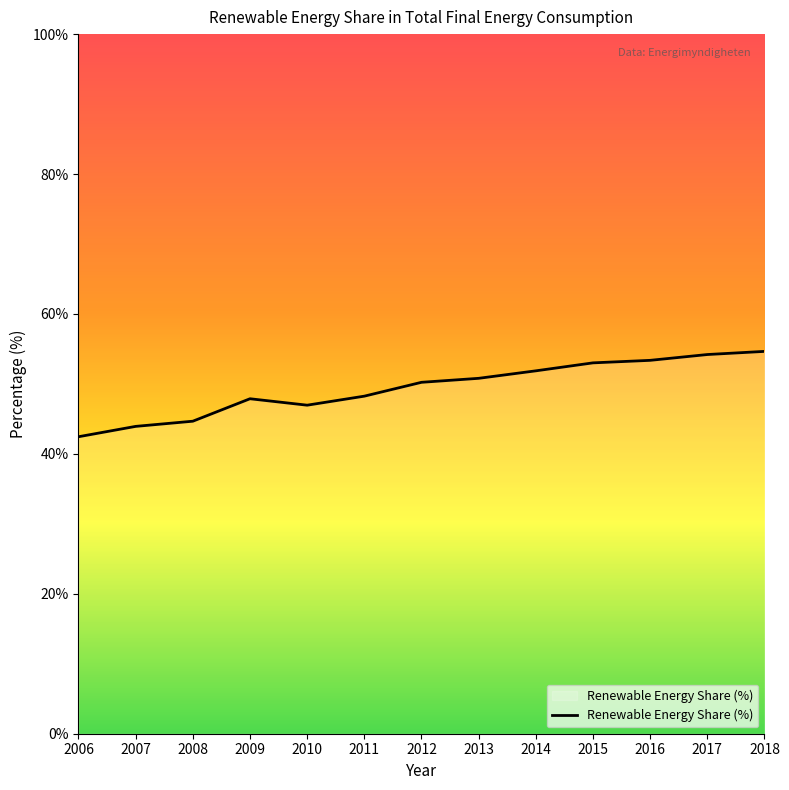

How many values are below 50?

6